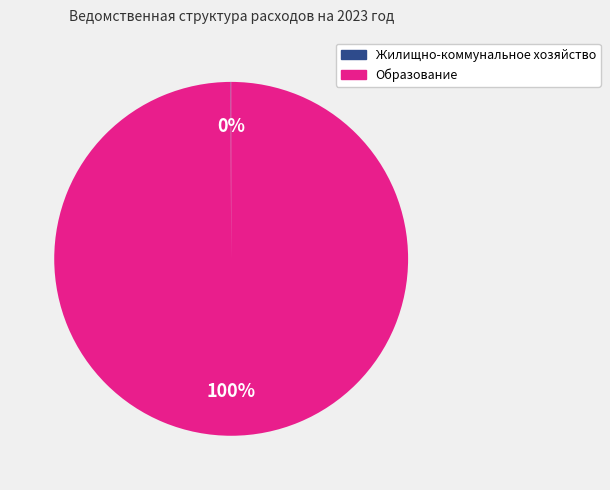

Is there any slice that represents more than half of the pie?

Yes